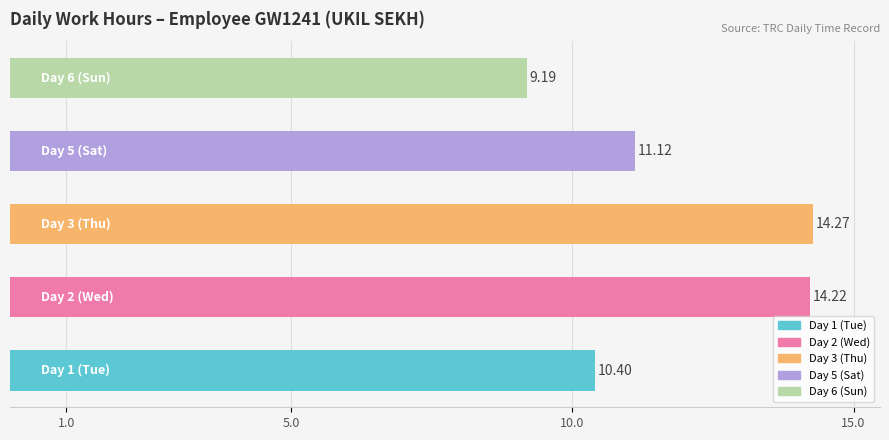

Does the chart contain stacked bars?

No